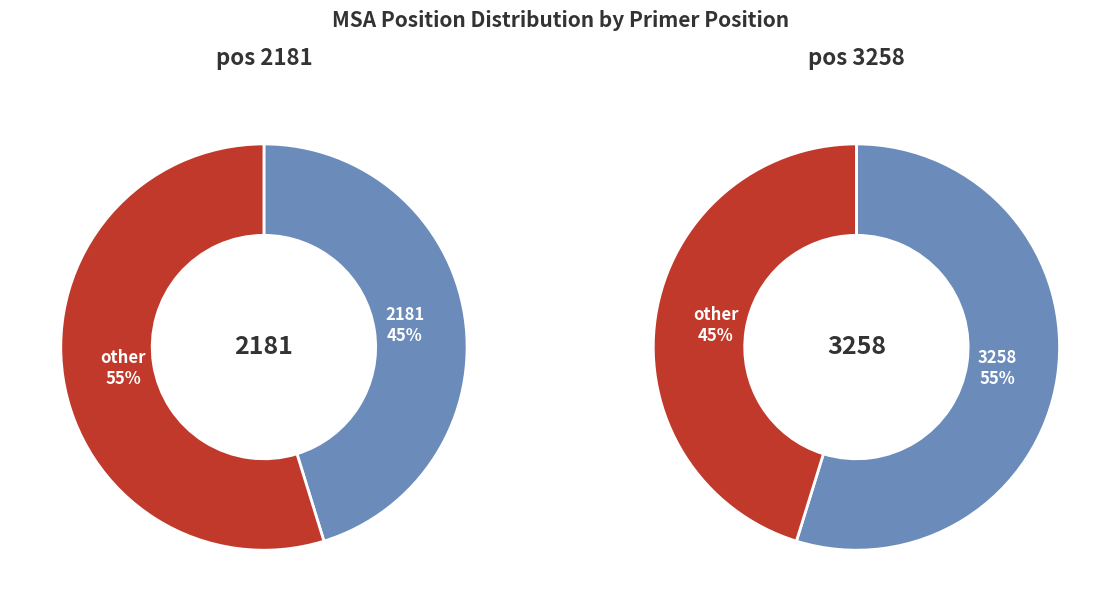

Which slice is the largest?

3258